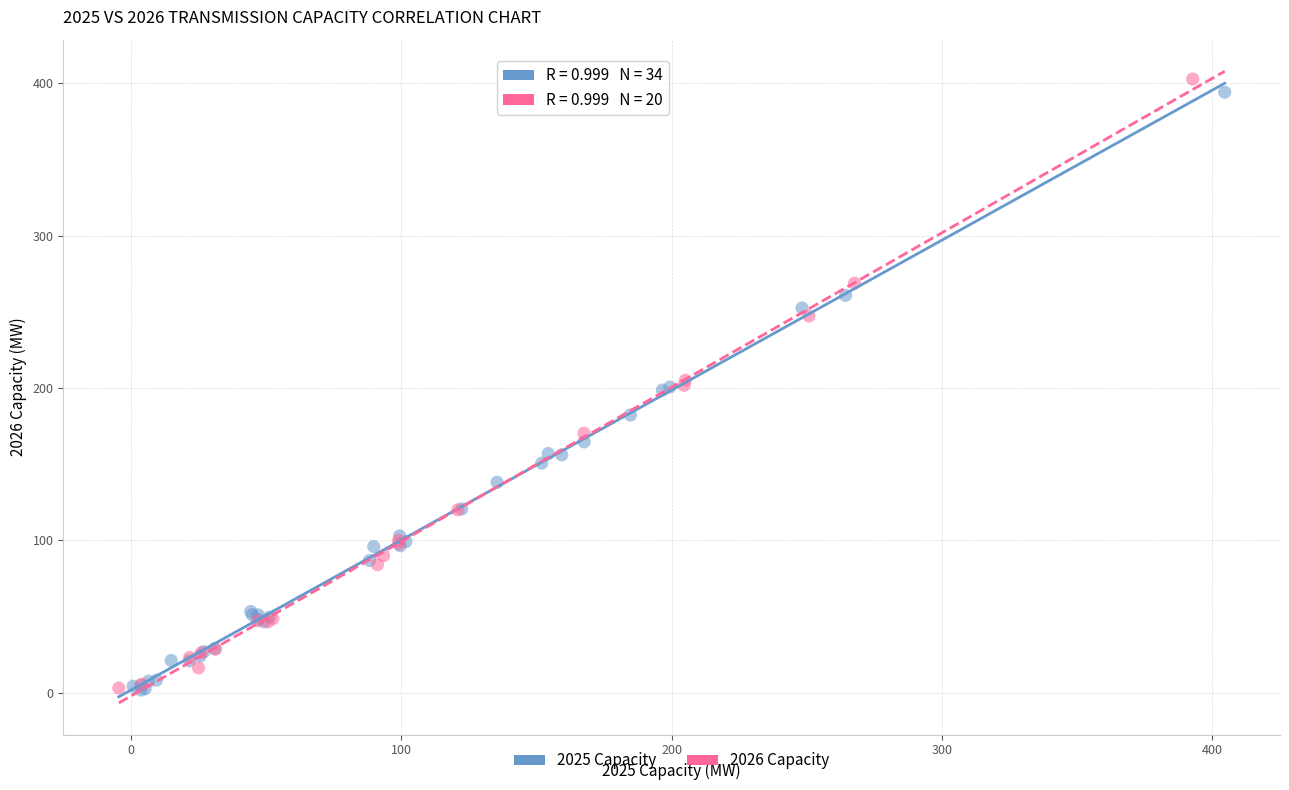

What are all the series names shown in the legend?

2025 Capacity, 2026 Capacity